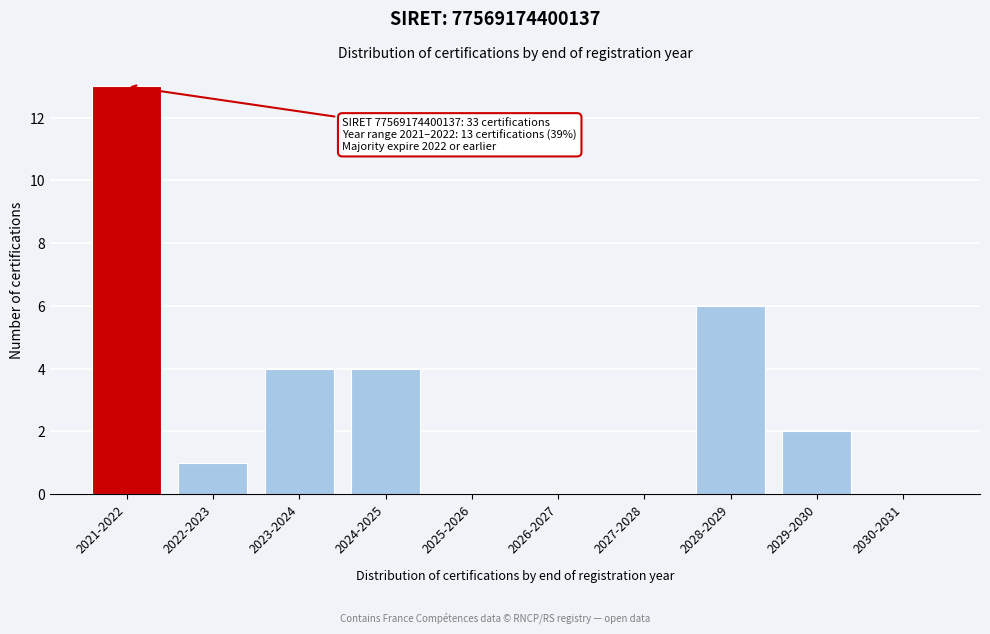

Is it true that the value at 2026-2027 is -5?

False